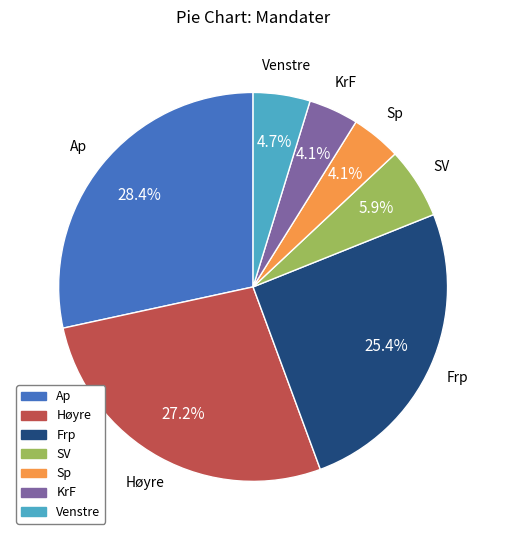

How many slices are in this pie chart?

7